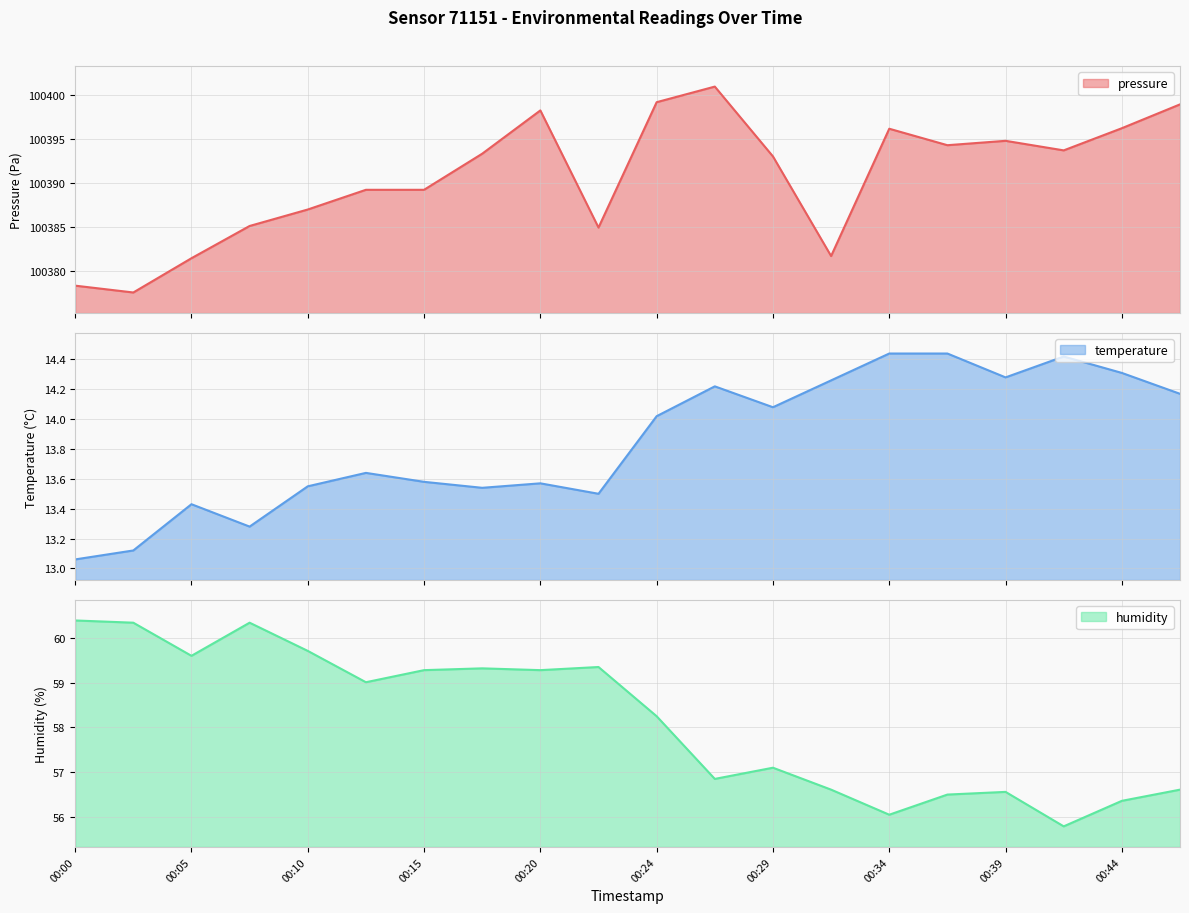

The value of pressure at 00:20 is 100398.3. True or false?

True